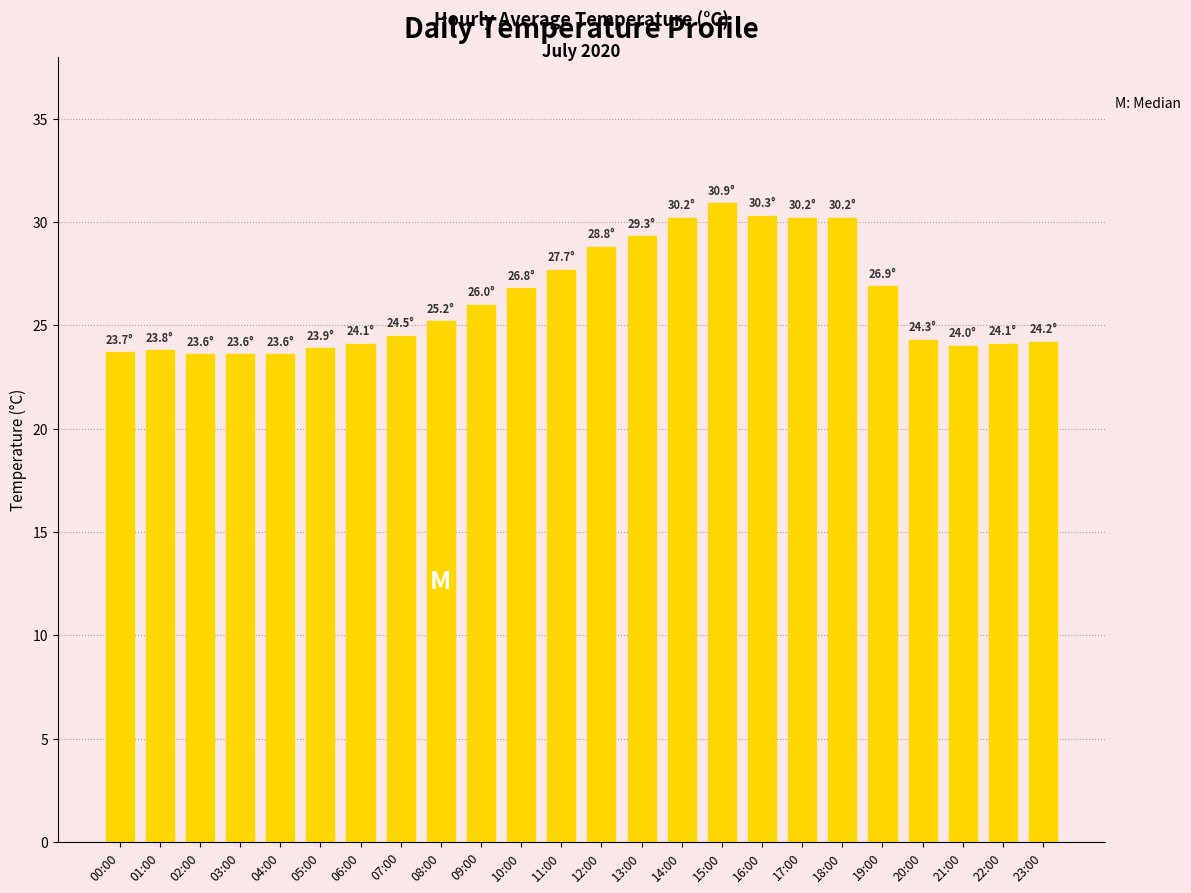

True or false: the data shows 27.7 at 11:00.

True